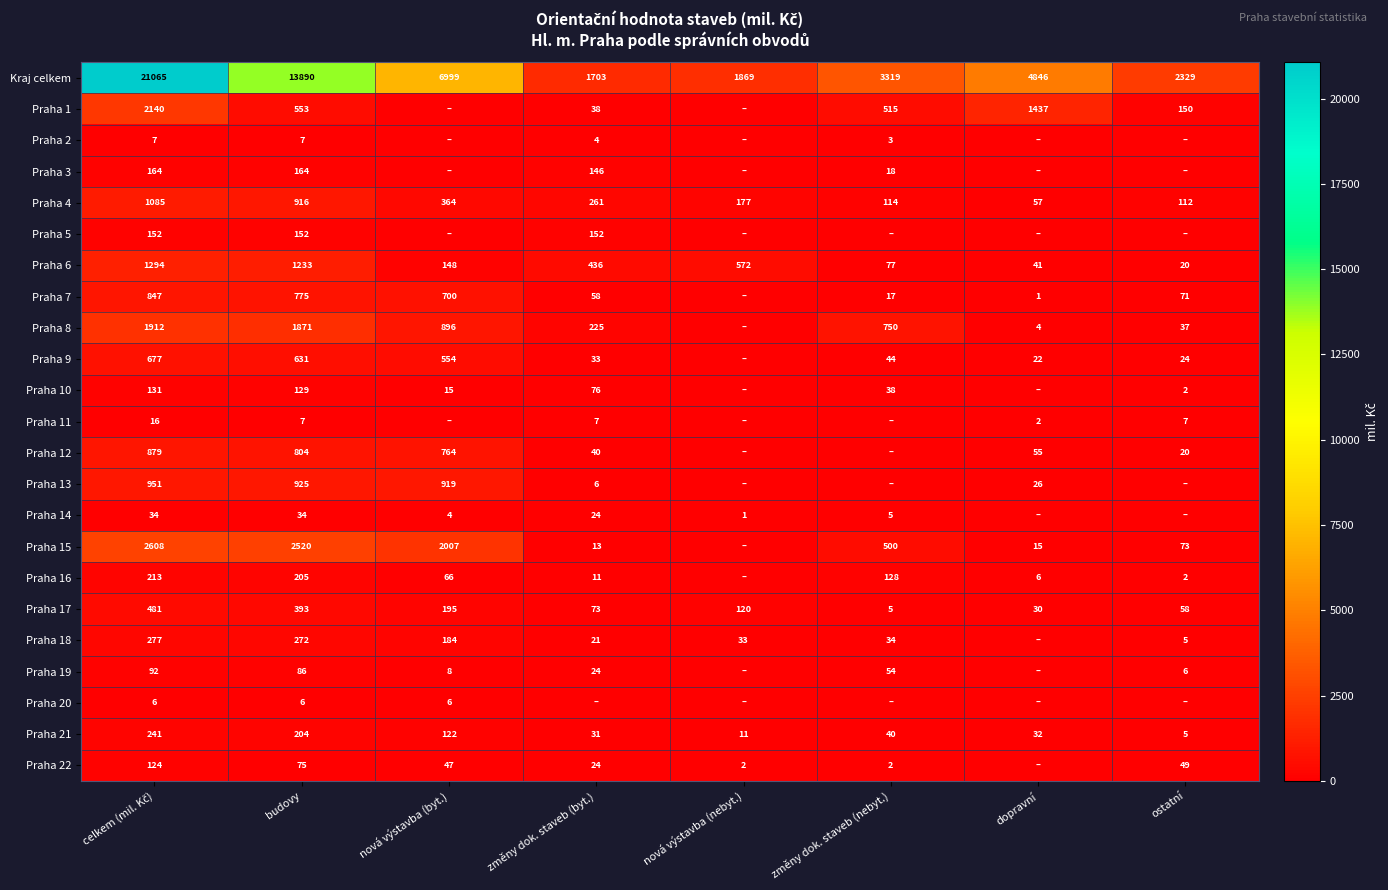

What is the spread (max minus min) of values at celkem (mil. Kč)?

21059